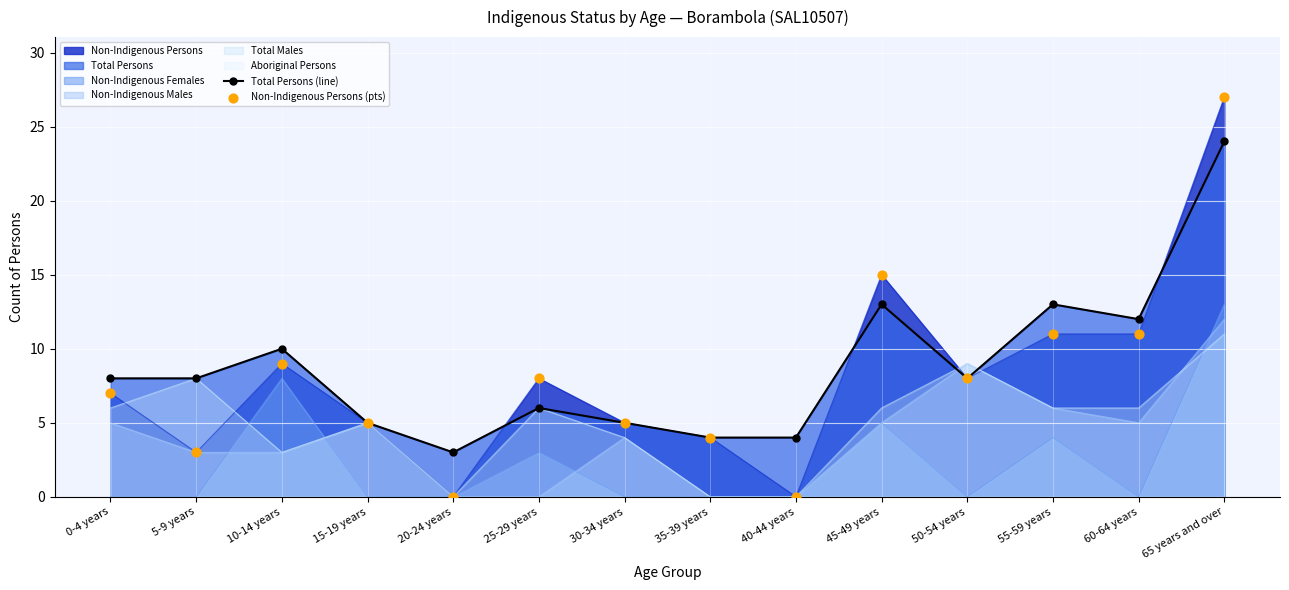

Is the value of Total Persons (line) at 60-64 years greater than the value of Non-Indigenous Persons (pts) at 0-4 years?

Yes